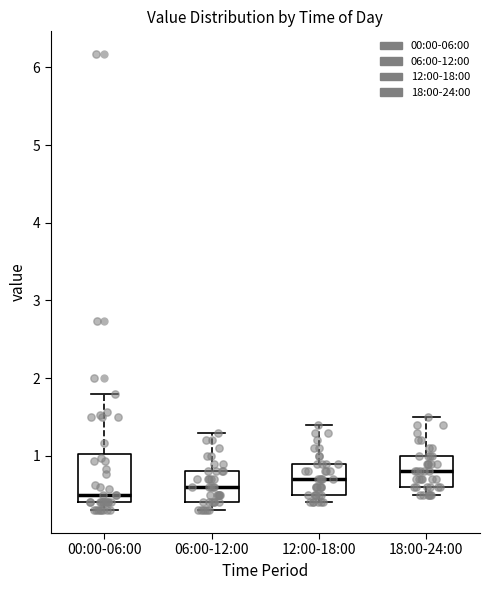

Where is the upper edge of the box for 06:00-12:00 on the y-axis? The values are not printed on the chart, so give them approximately, as read against the axis.

0.8